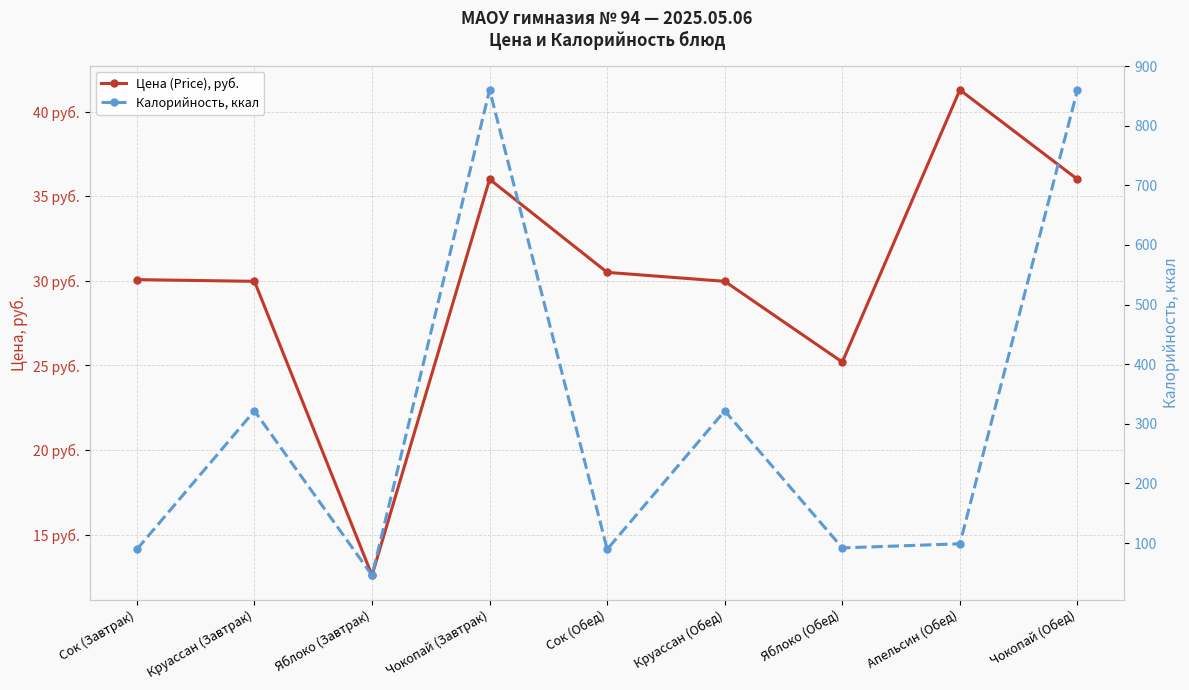

Read the Калорийность, ккал value at Круассан (Обед).

321.8